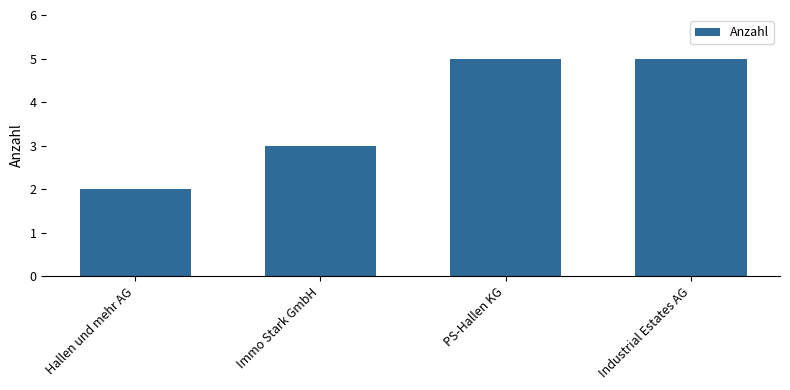

What is the label of the 4th bar from the left?

Industrial Estates AG